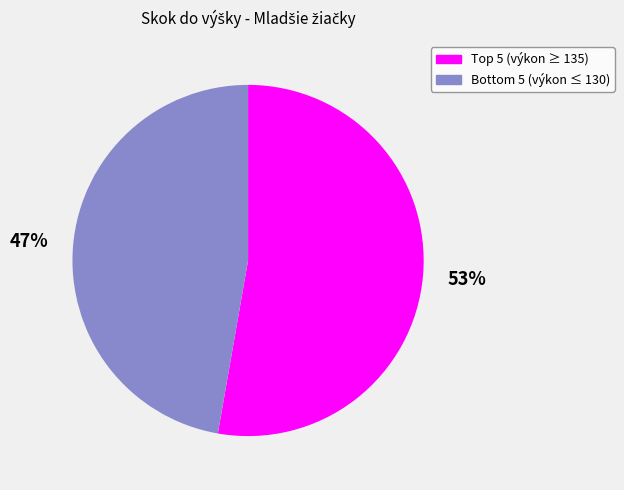

To the nearest percent, what is the difference between the largest and smallest slice percentages?

6%